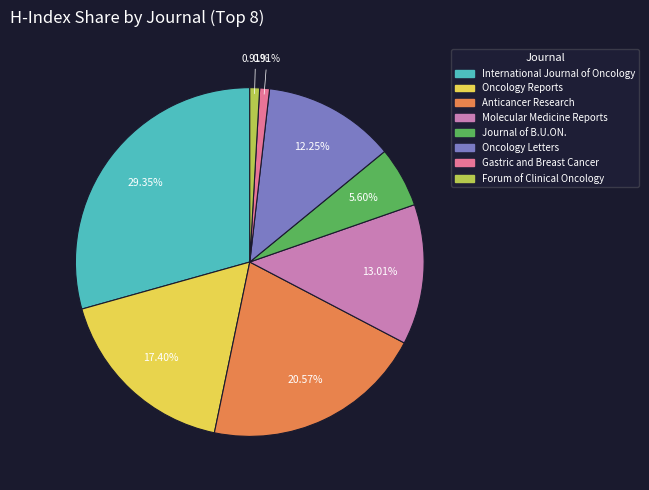

Which has a higher value, Journal of B.U.ON. or International Journal of Oncology?

International Journal of Oncology